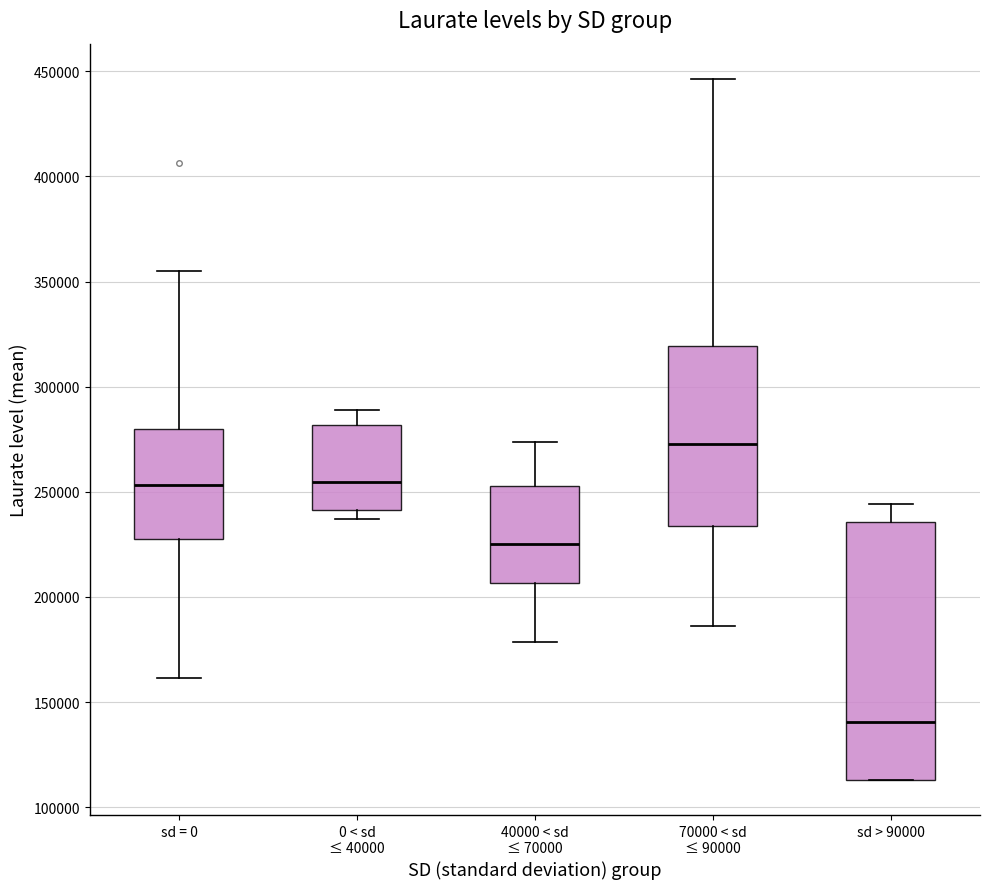

Where does the upper whisker of the box for 40000 < sd ≤ 70000 end on the y-axis? The values are not printed on the chart, so give them approximately, as read against the axis.

275000